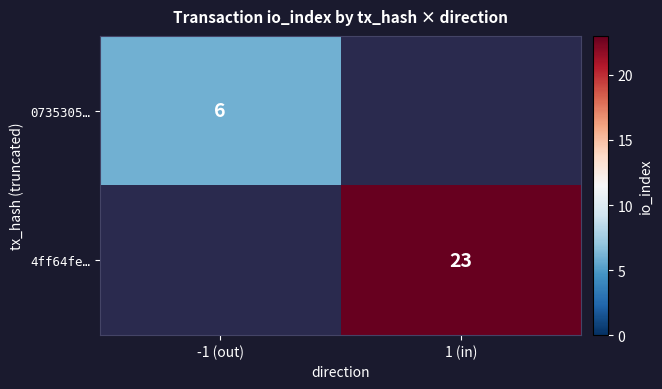

The 4ff64fe… series shows 23 at 1 (in). True or false?

True